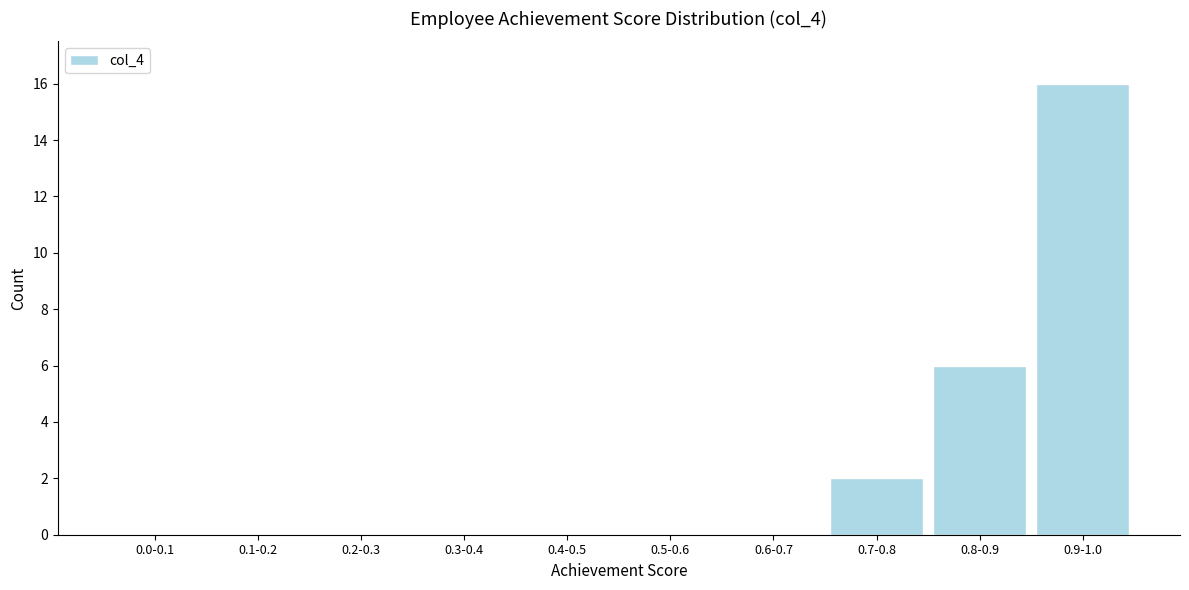

Reading left to right, what are all the values shown in this chart?

0.0-0.1=0	0.1-0.2=0	0.2-0.3=0	0.3-0.4=0	0.4-0.5=0	0.5-0.6=0	0.6-0.7=0	0.7-0.8=2	0.8-0.9=6	0.9-1.0=16